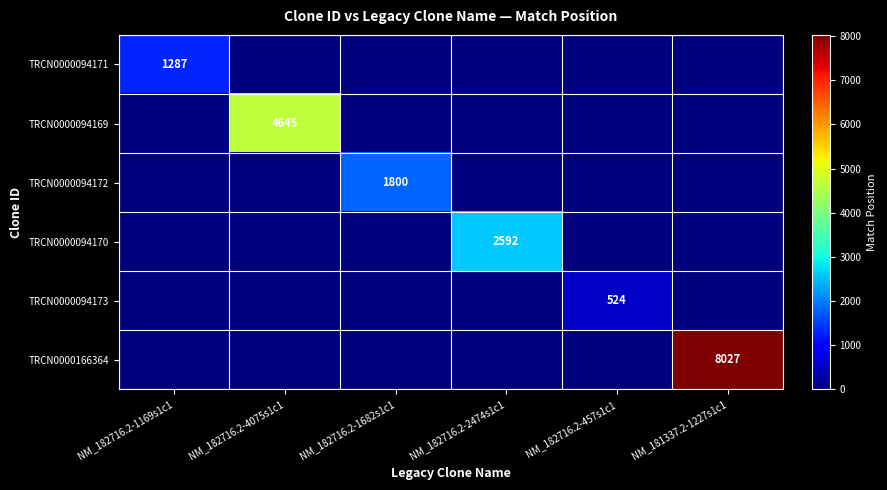

The value of TRCN0000094169 at NM_182716.2-1682s1c1 is 0. True or false?

True